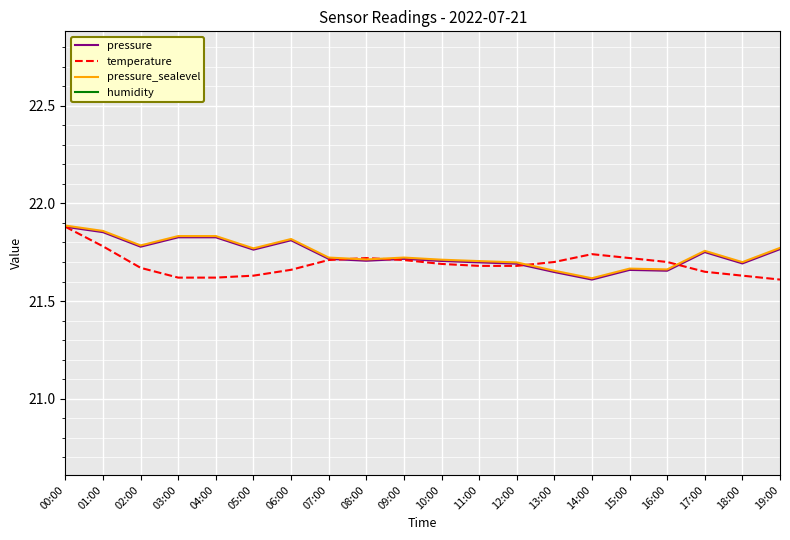

True or false: humidity has more than 1 interior local peaks.

False